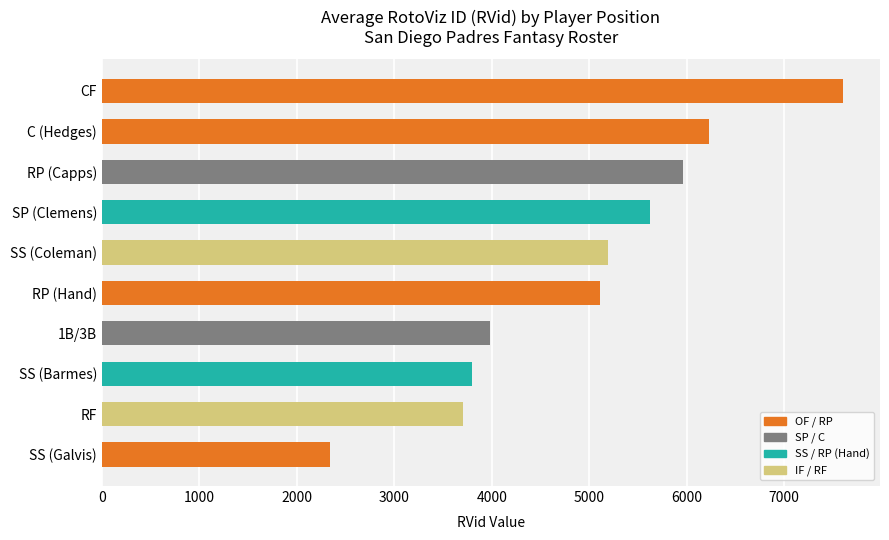

Rank the categories by value from lowest to highest.

SS (Galvis), RF, SS (Barmes), 1B/3B, RP (Hand), SS (Coleman), SP (Clemens), RP (Capps), C (Hedges), CF